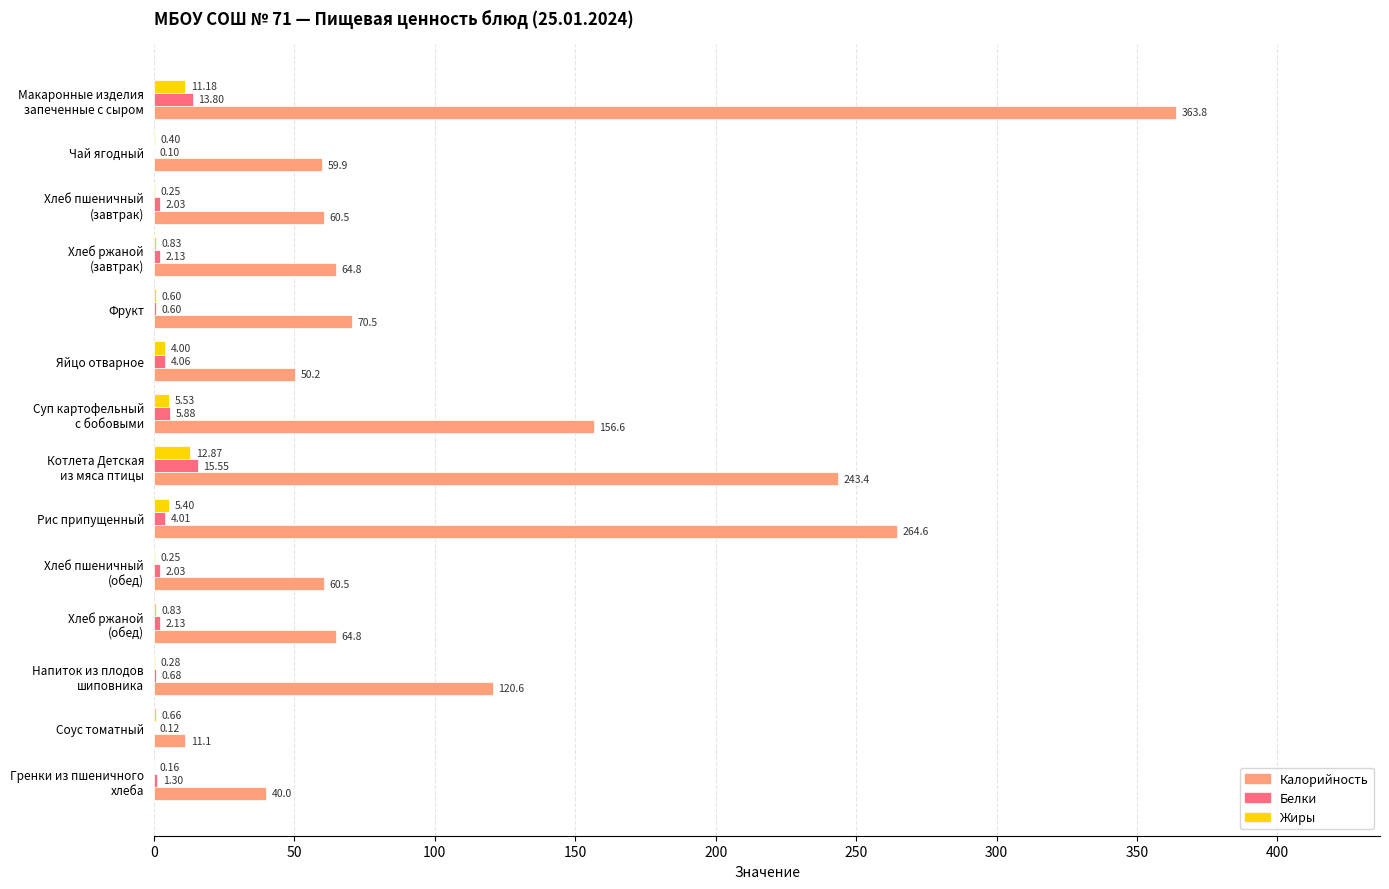

What is the sum of the Калорийность values at Рис припущенный and Чай ягодный?

324.5